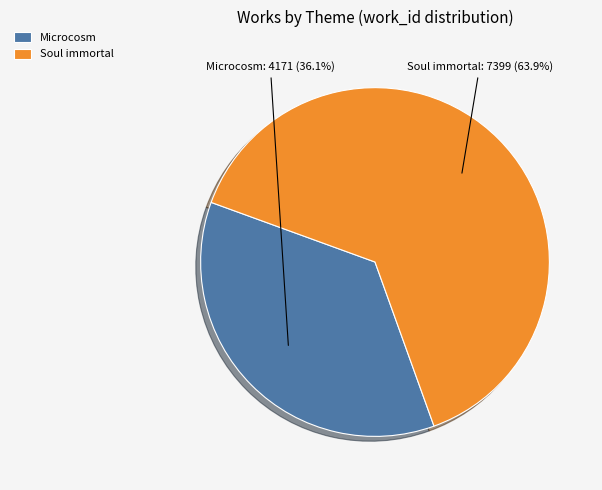

How many segments does this pie chart have?

2